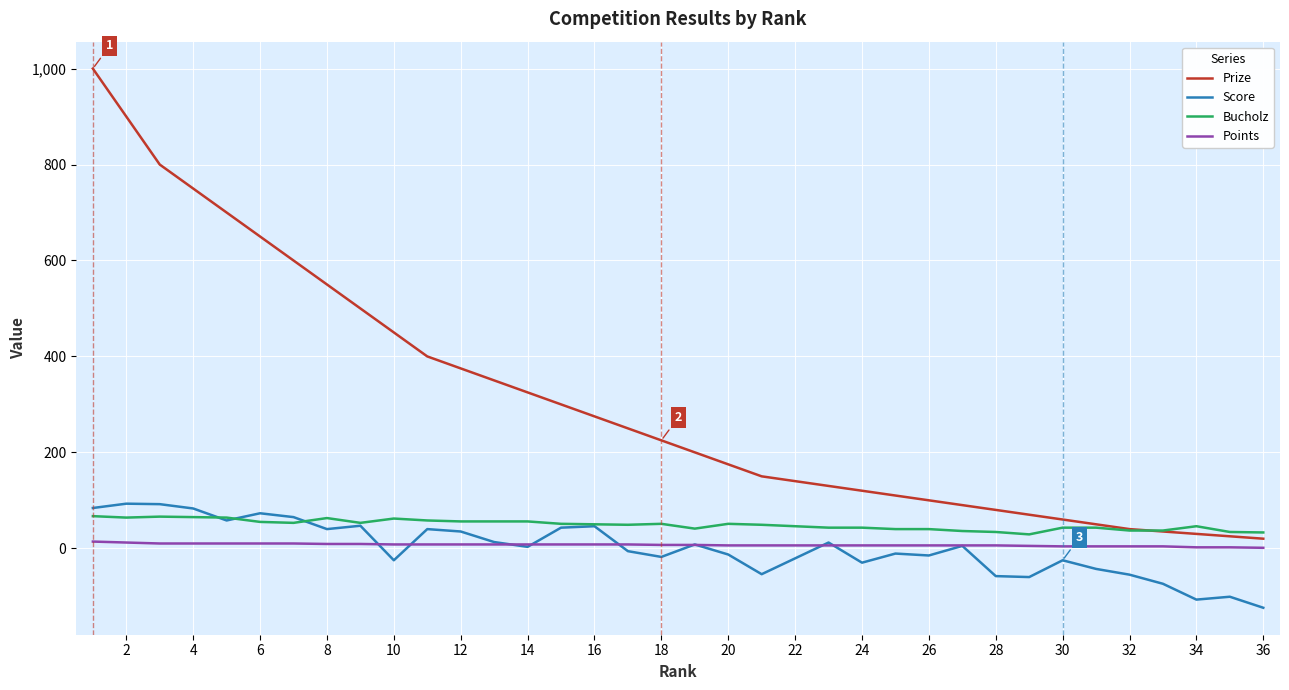

Which series has the largest total across all categories?

Prize